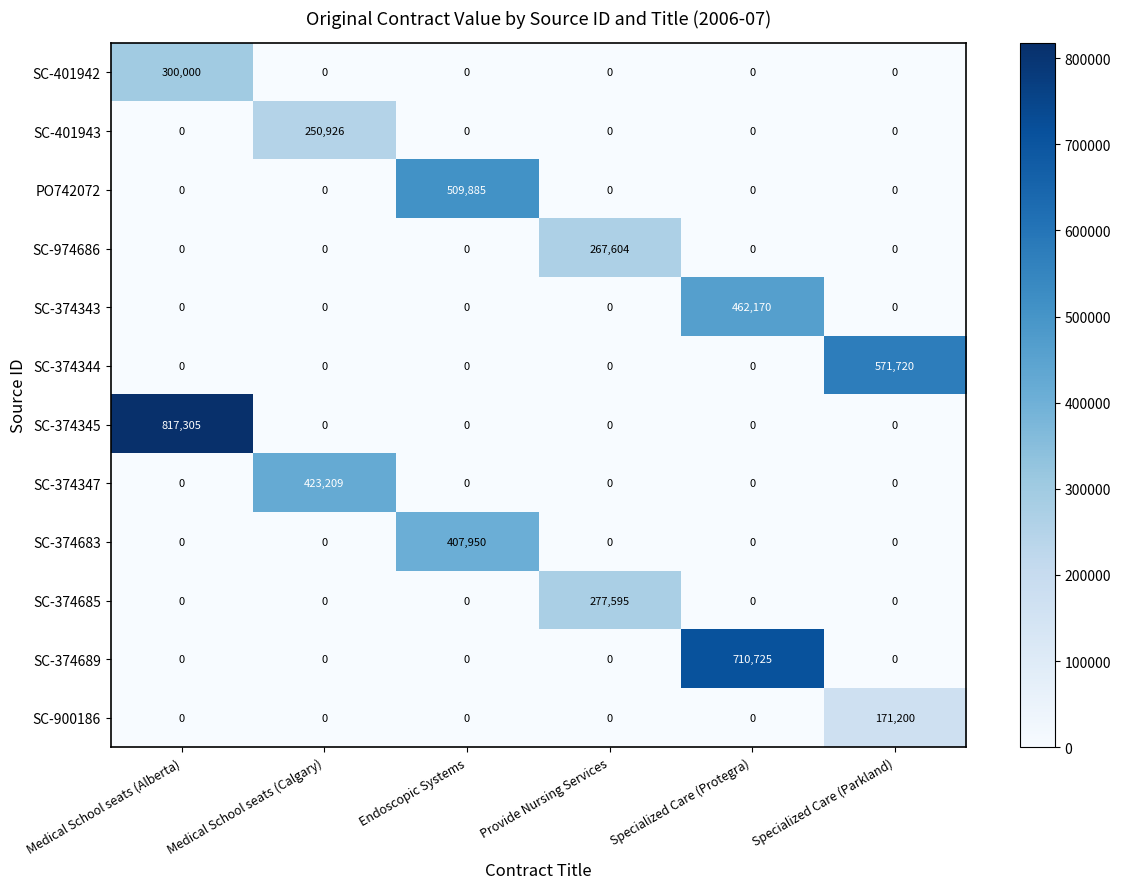

Between Endoscopic Systems and Provide Nursing Services, which series saw the biggest shift?

PO742072